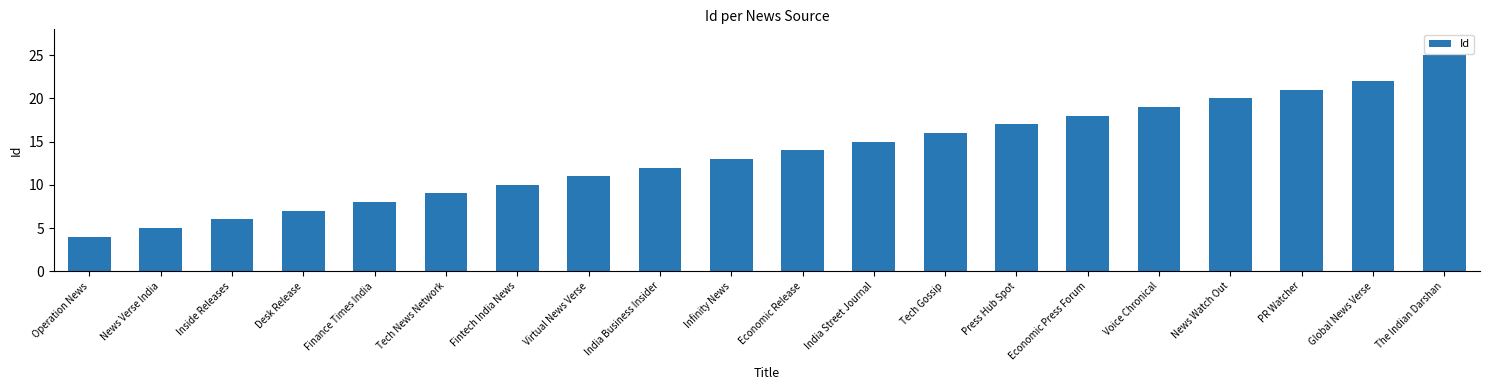

Reading left to right, what are all the values shown in this chart?

4	5	6	7	8	9	10	11	12	13	14	15	16	17	18	19	20	21	22	25